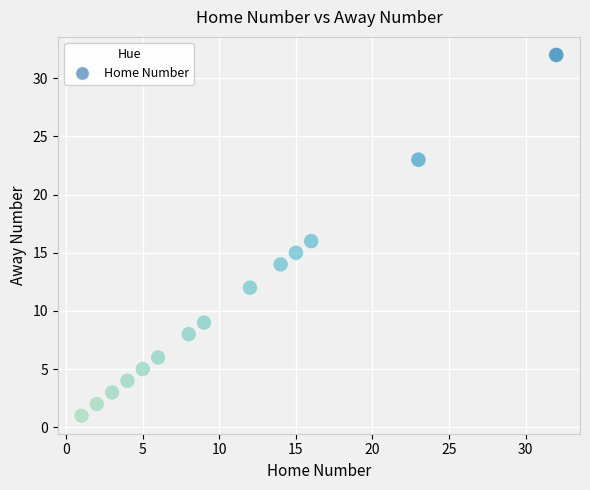

What is the range of X values (max minus min)?

31